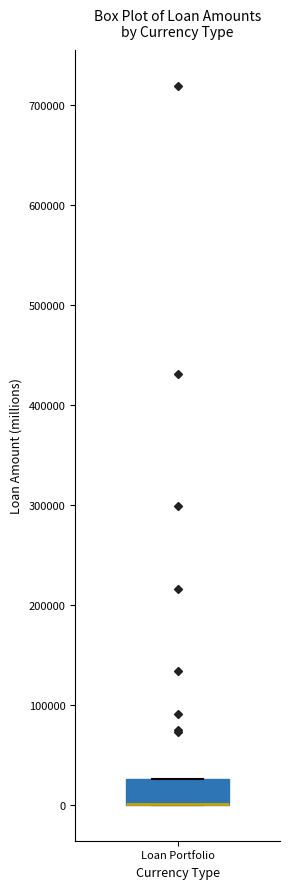

Read this box plot against the y-axis: the position of the median line, the range covered by the box, and the ends of both whiskers. The values are not printed on the chart, so give them approximately, as read against the axis.

median 0 (drawn on the box's lower edge), box 0 to 30000, whiskers 0 to 30000